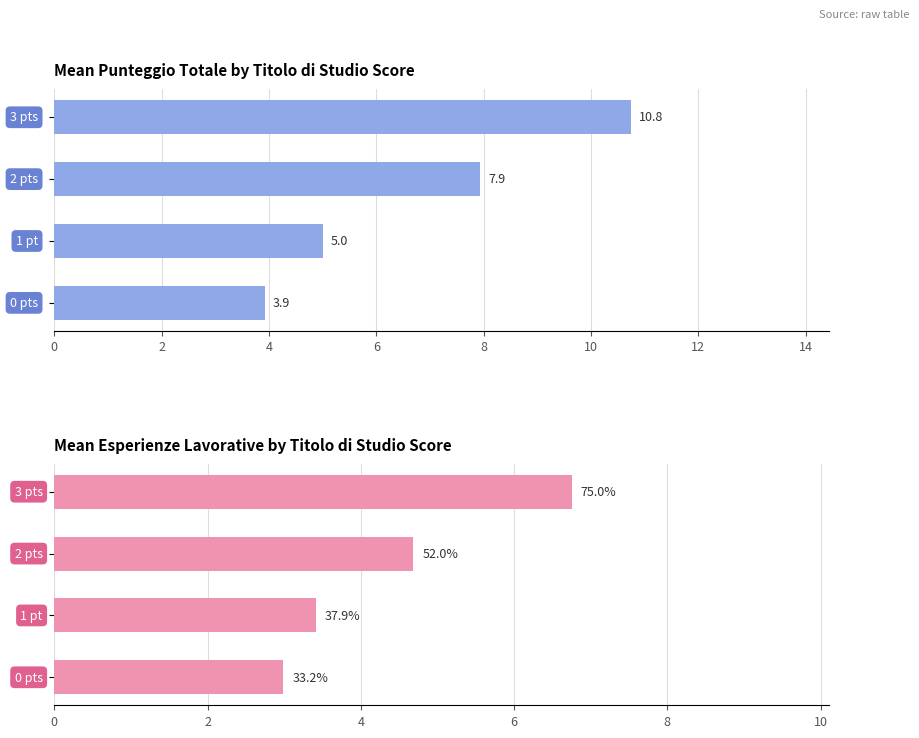

What is the average value of the Punteggio Totale (max 15 punti) series?

6.9